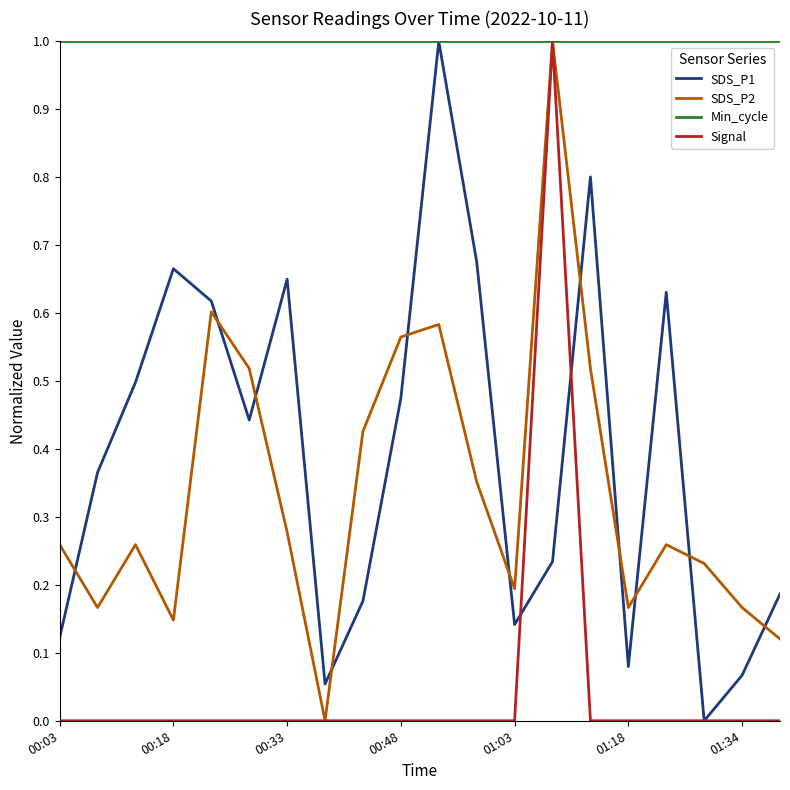

True or false: SDS_P2 and SDS_P1 cross at least once.

True